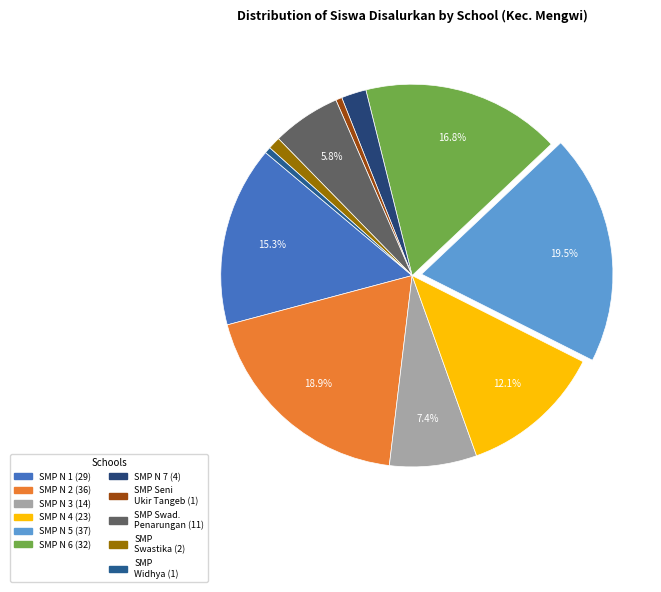

What is the smallest slice in the pie chart?

SMP SENI UKIR TANGEB